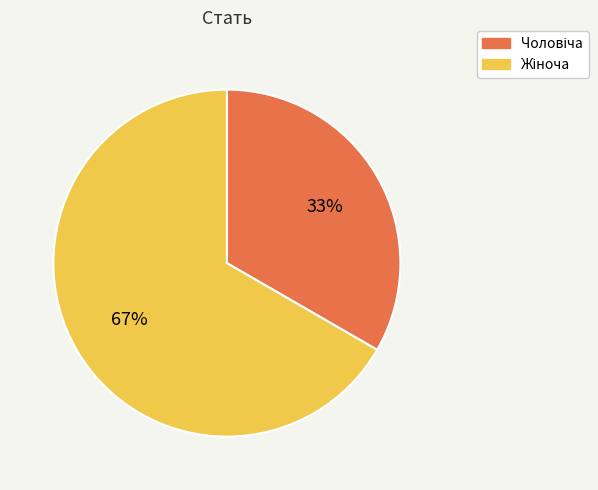

Is there any slice that represents more than half of the pie?

Yes